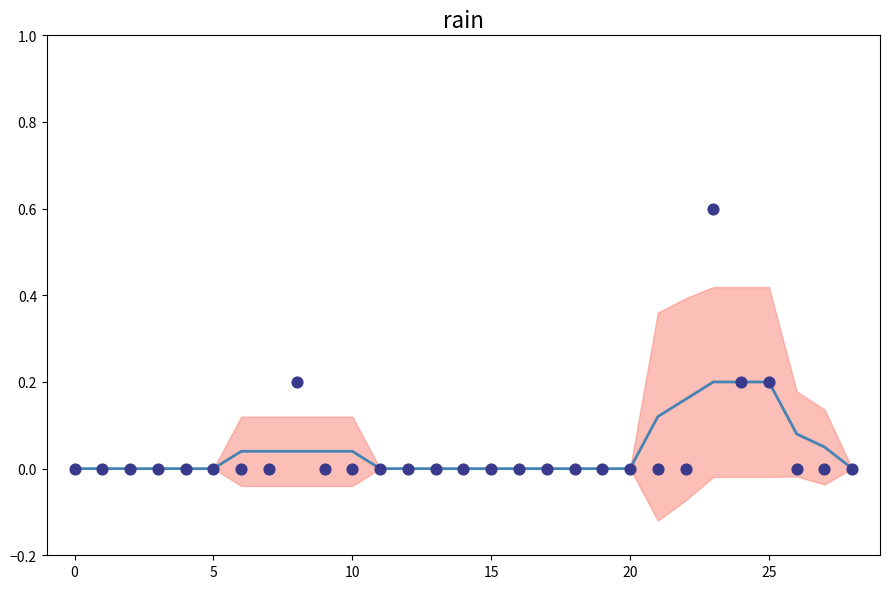

Is the value of rain (rolling mean) at 22 greater than the value of rain at 18?

Yes